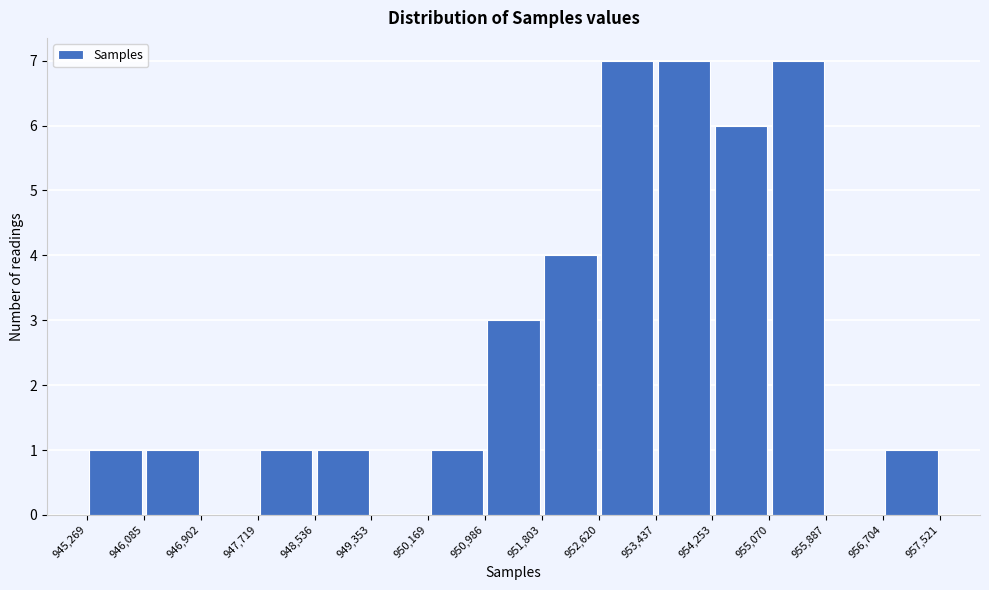

Reading left to right, list every bar in this chart as the range it spans on the x-axis followed by its height. The values are not printed on the chart, so give them approximately, as read against the axis.

945,269 to 946,085: 1
946,085 to 946,902: 1
946,902 to 947,719: 0
947,719 to 948,536: 1
948,536 to 949,353: 1
949,353 to 950,169: 0
950,169 to 950,986: 1
950,986 to 951,803: 3
951,803 to 952,620: 4
952,620 to 953,437: 7
953,437 to 954,253: 7
954,253 to 955,070: 6
955,070 to 955,887: 7
955,887 to 956,704: 0
956,704 to 957,521: 1